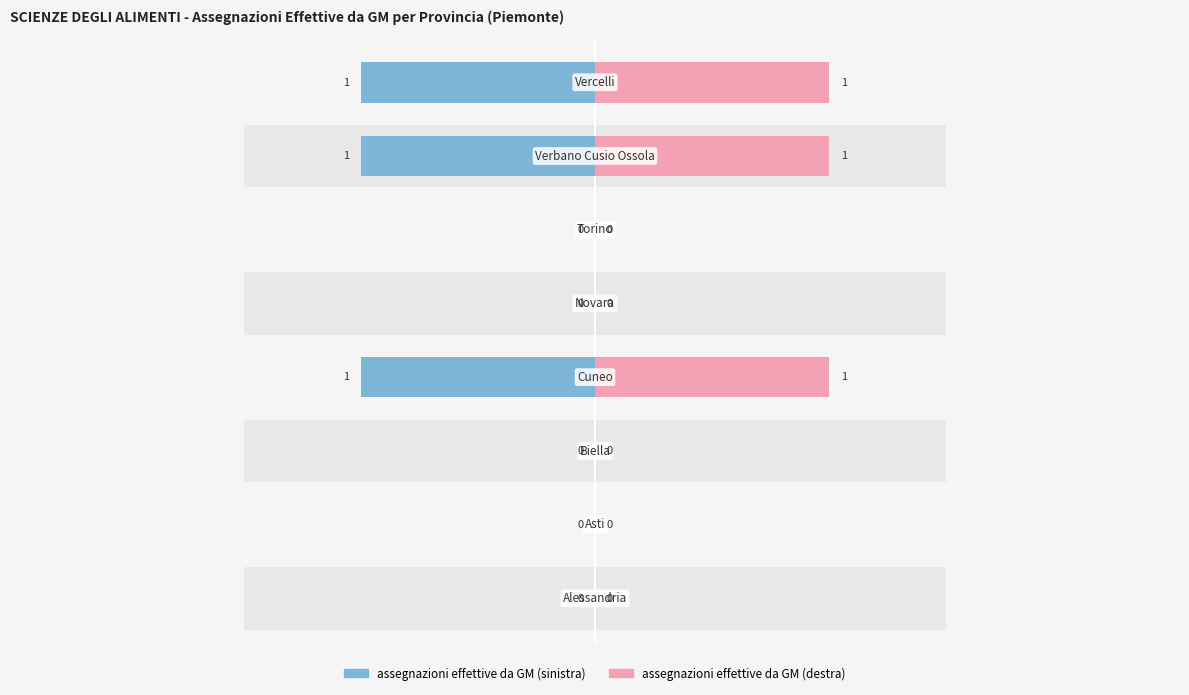

Reading left to right, transcribe all the data shown in this chart.

assegnazioni effettive da GM: 0	0	0	1	0	0	1	1
assegnazioni effettive da GM (dx): 0	0	0	1	0	0	1	1